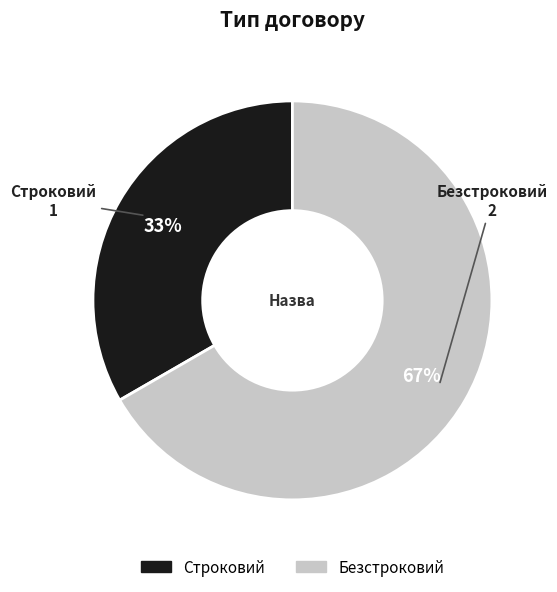

What percentage is the Строковий slice, to the nearest percent?

33%